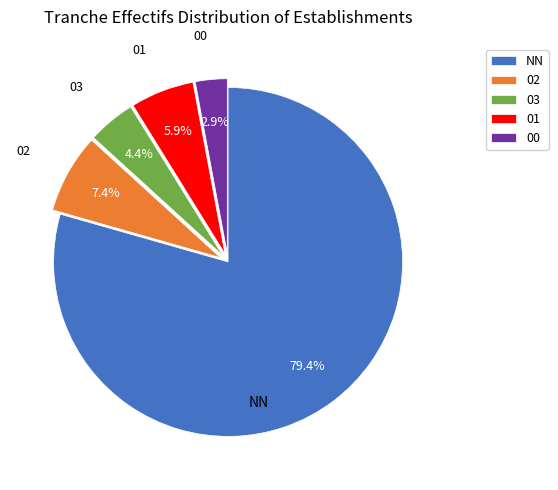

Which has a higher value, 02 or NN?

NN